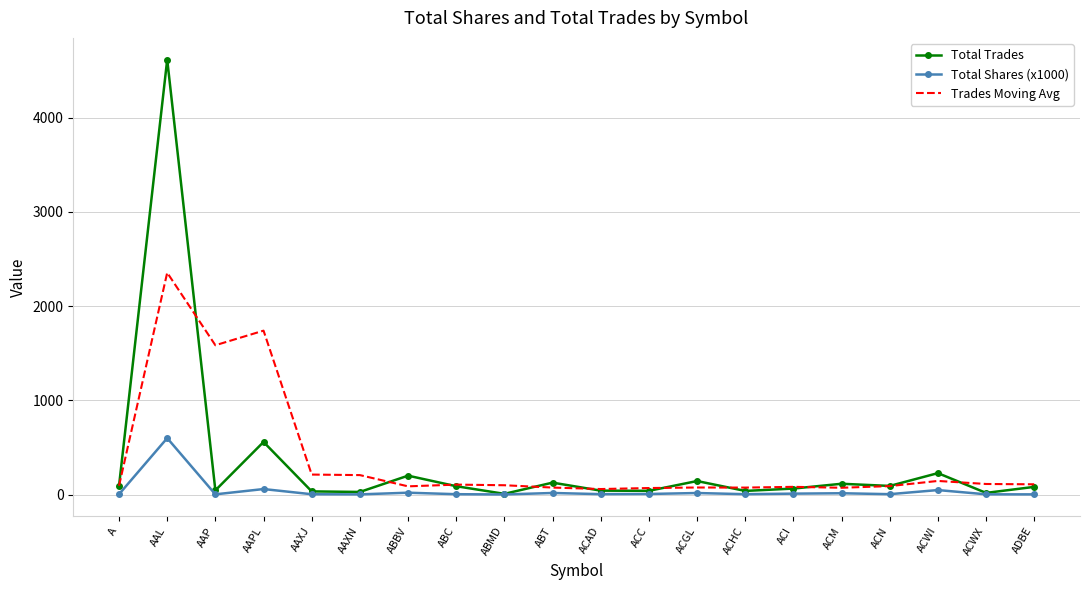

At which category is the sum across all series the highest?

AAL